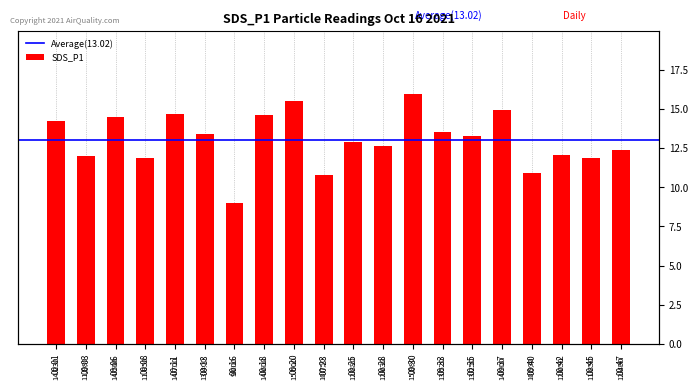

What value does the data have at 00:03?

12.0